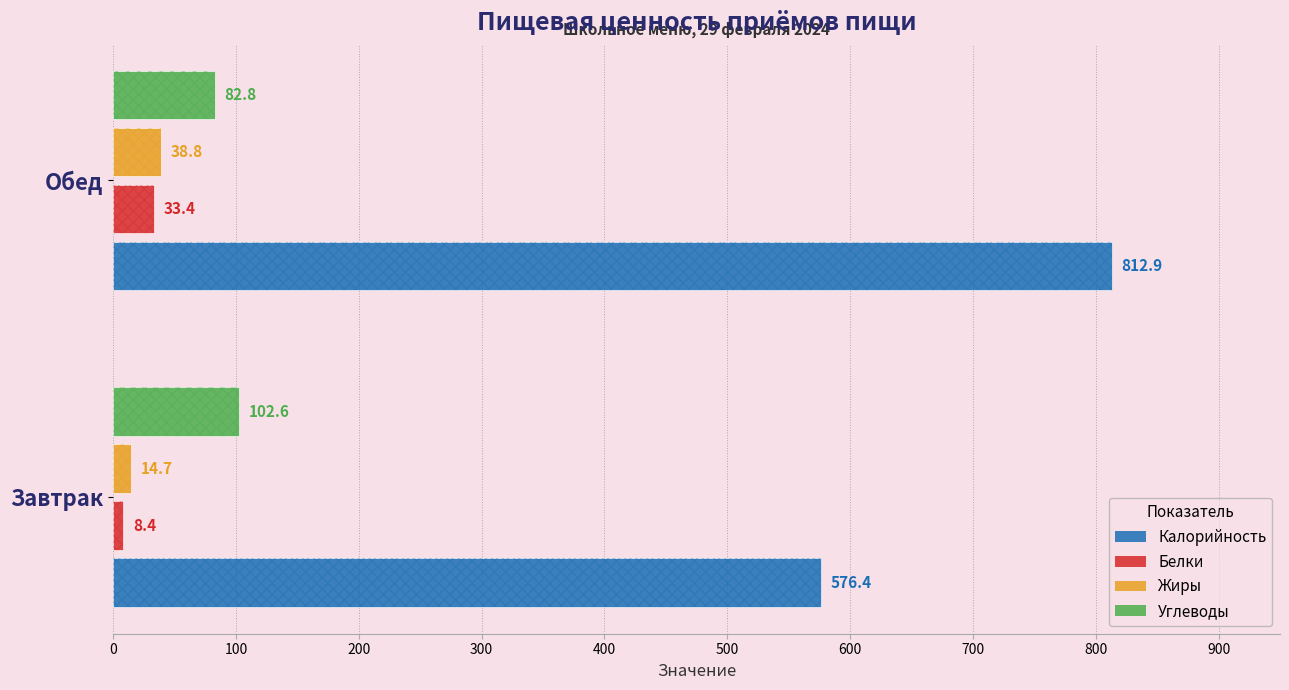

Count the number of data series in this chart.

4